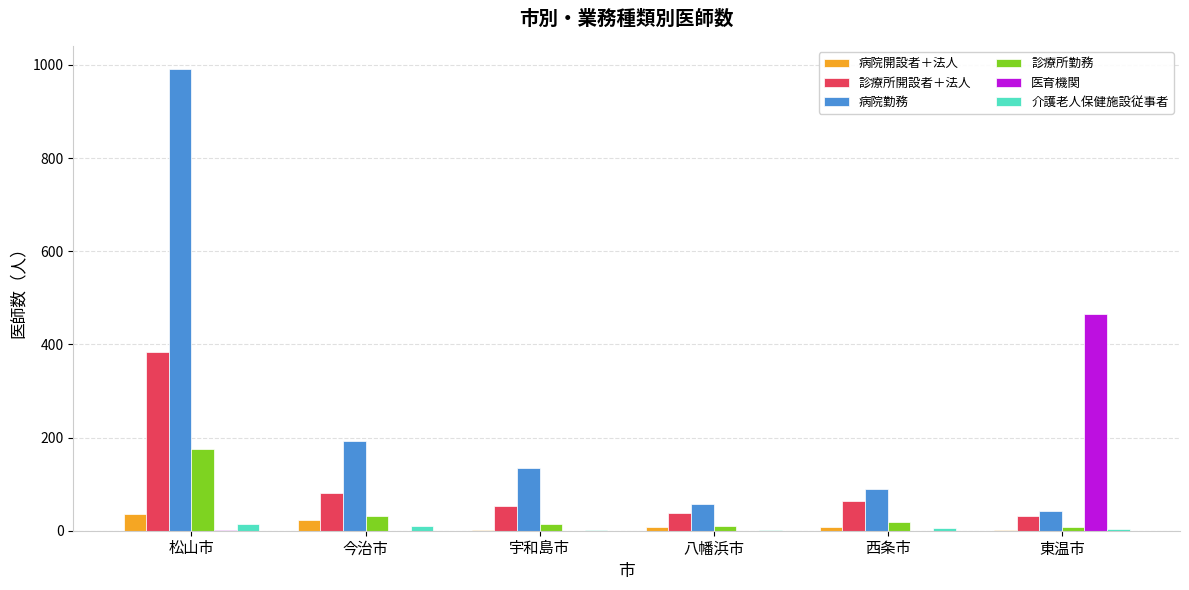

At which category is the sum across all series the highest?

松山市